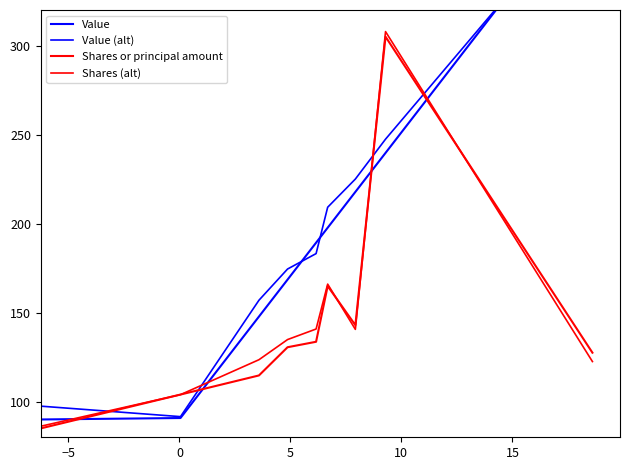

What is the average value of the Shares or principal amount series?

145.4